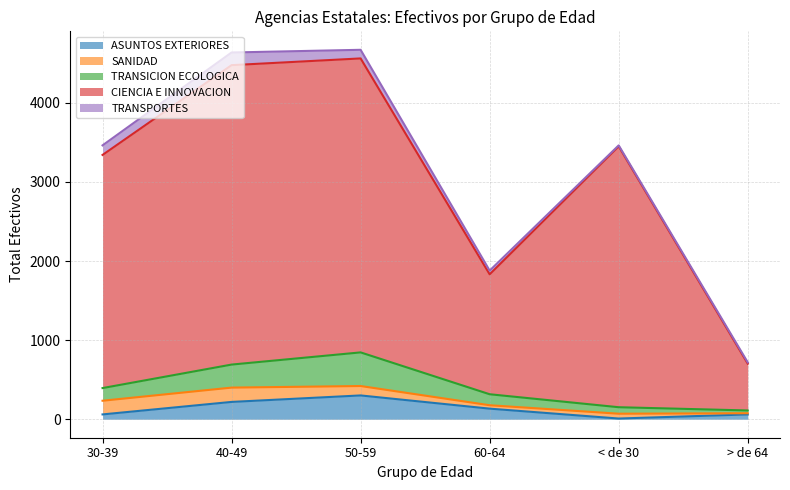

What is the sum of all ASUNTOS EXTERIORES values?

785